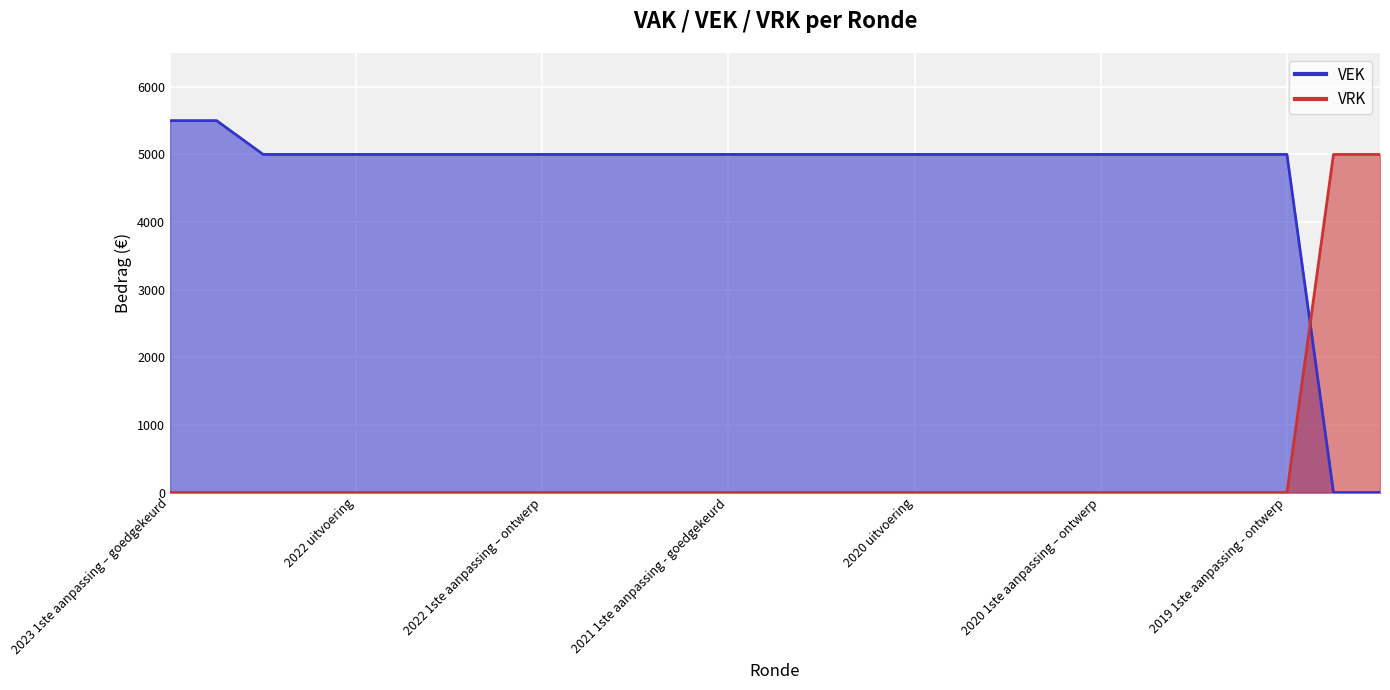

Which series changed the most between 2022 2de aanpassing – ontwerp and 2022 1ste aanpassing – ontwerp?

VEK